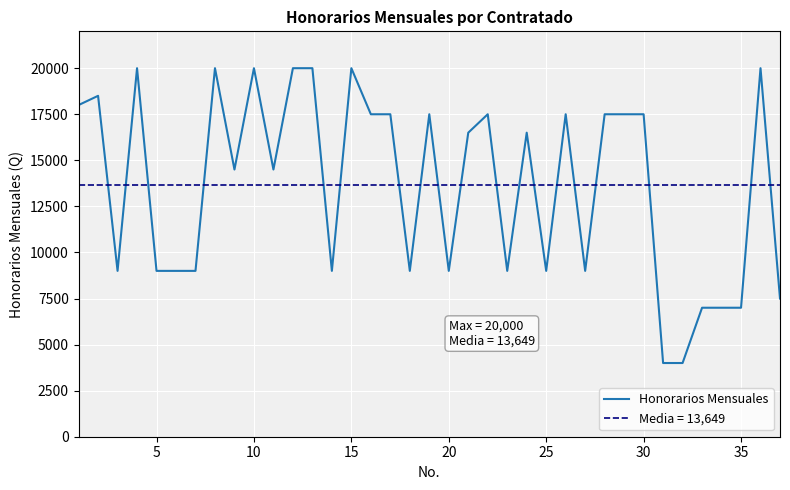

How many interior local peaks (higher than both neighbors) does the data have?

10